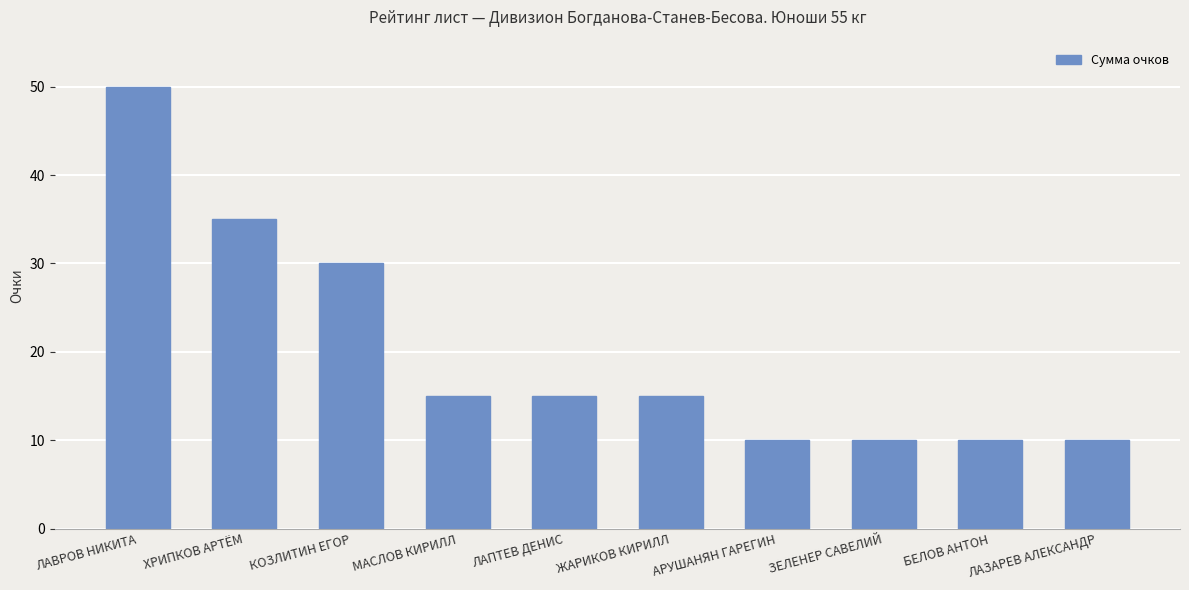

Is it true that the value at МАСЛОВ КИРИЛЛ is 15?

True